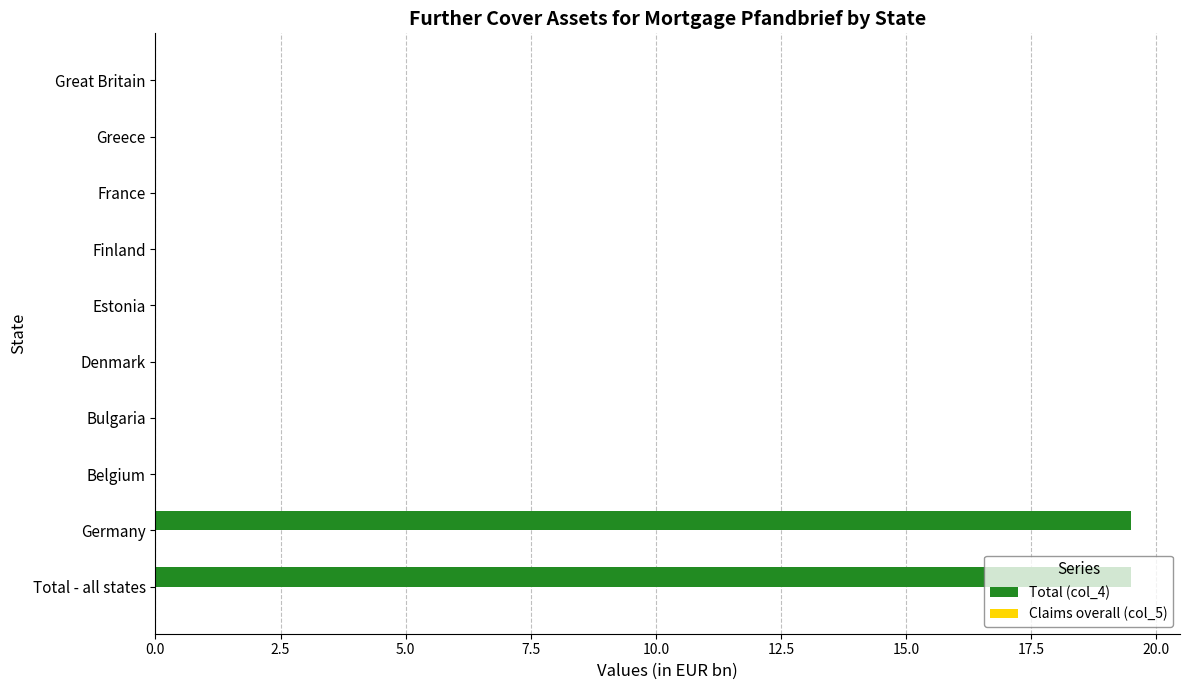

The value at Belgium is 0.0. True or false?

True